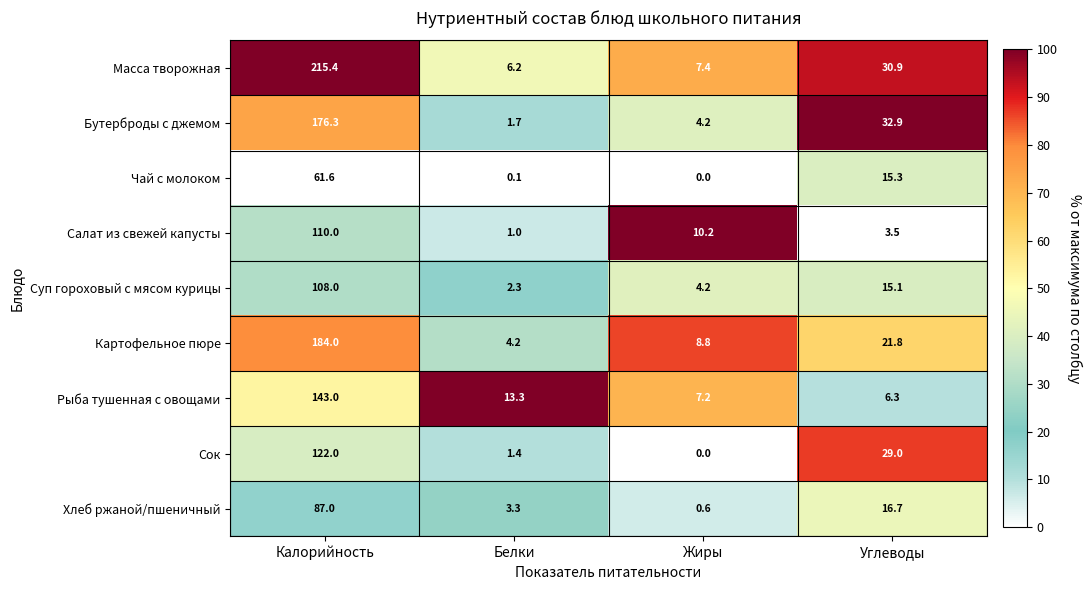

At which category does the chart reach its minimum across all series?

Жиры